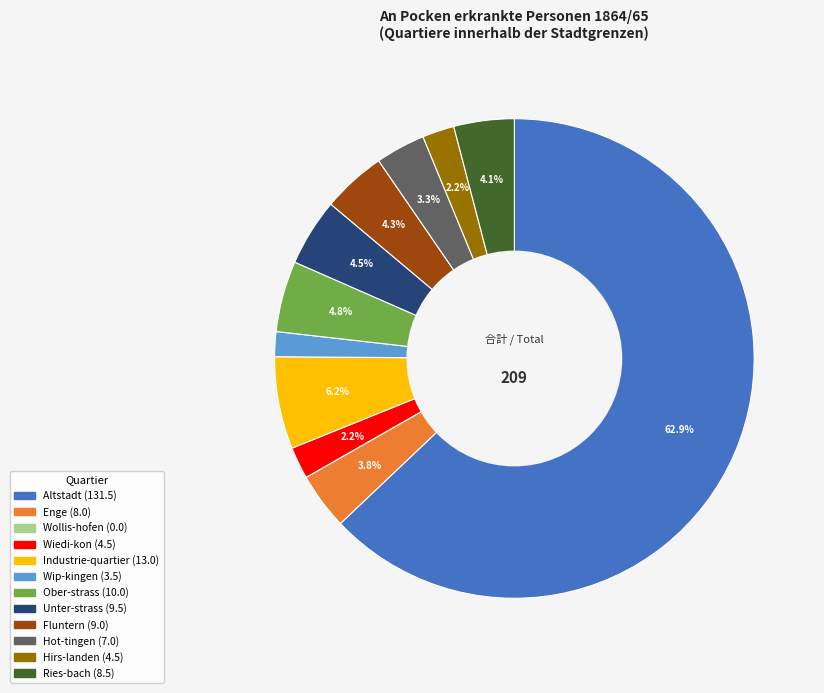

Do Ober-strass and Altstadt together represent more than half of the pie?

Yes